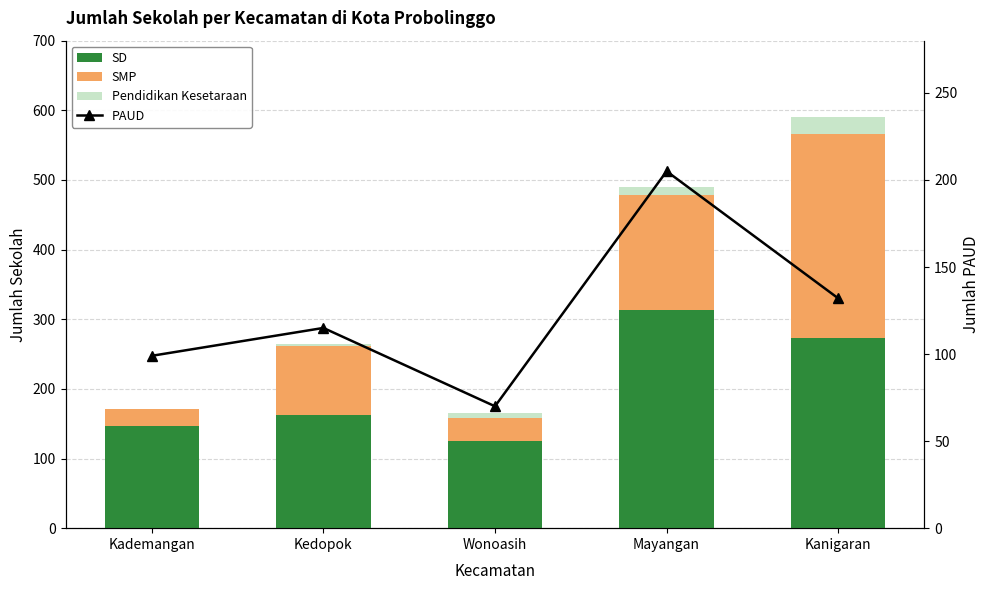

How many data points in SMP are less than 99?

2